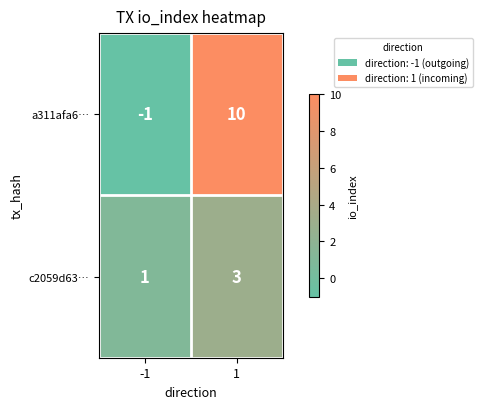

What is the difference between the highest and lowest values at 1?

7